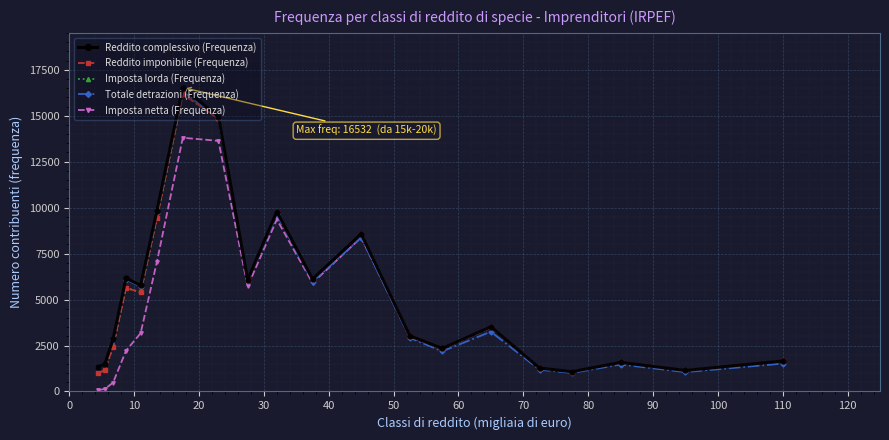

Which series has the largest range (max minus min)?

Reddito complessivo (Frequenza)